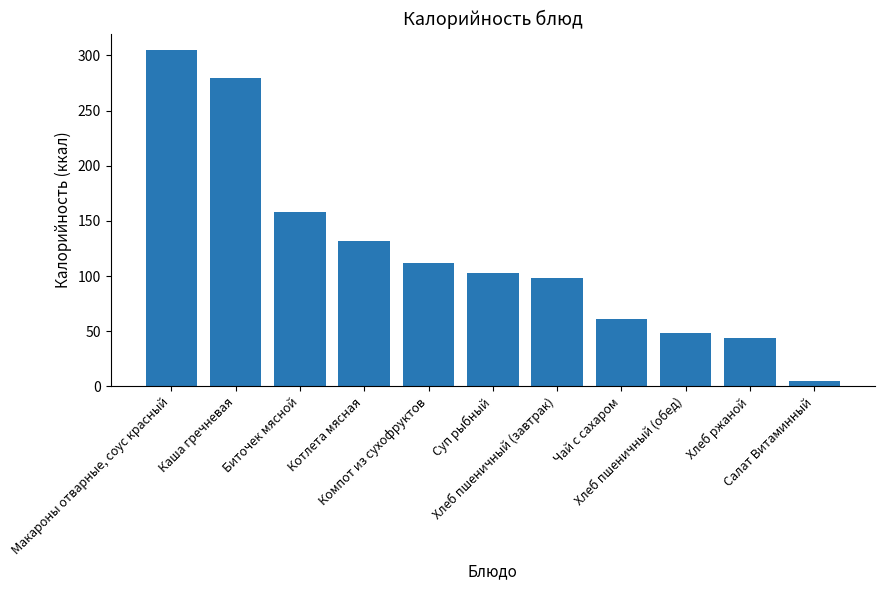

Between Биточек мясной and Суп рыбный, which is larger?

Биточек мясной